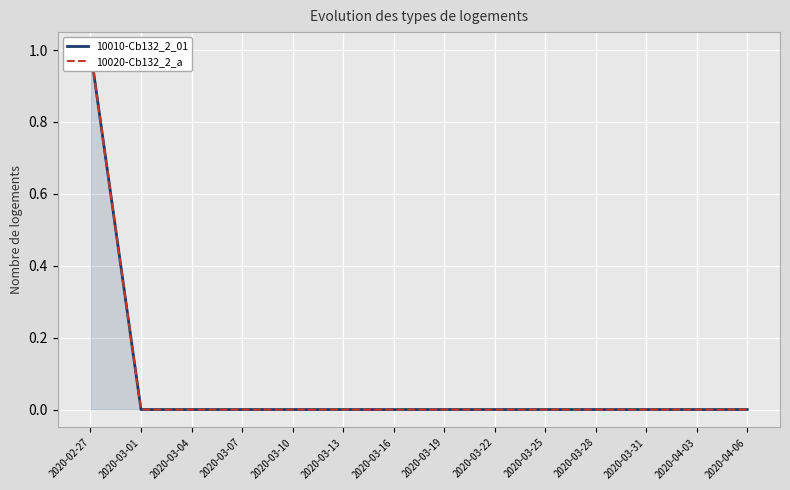

True or false: 10010-Cb132_2_01 has more than 0 interior local peaks.

False